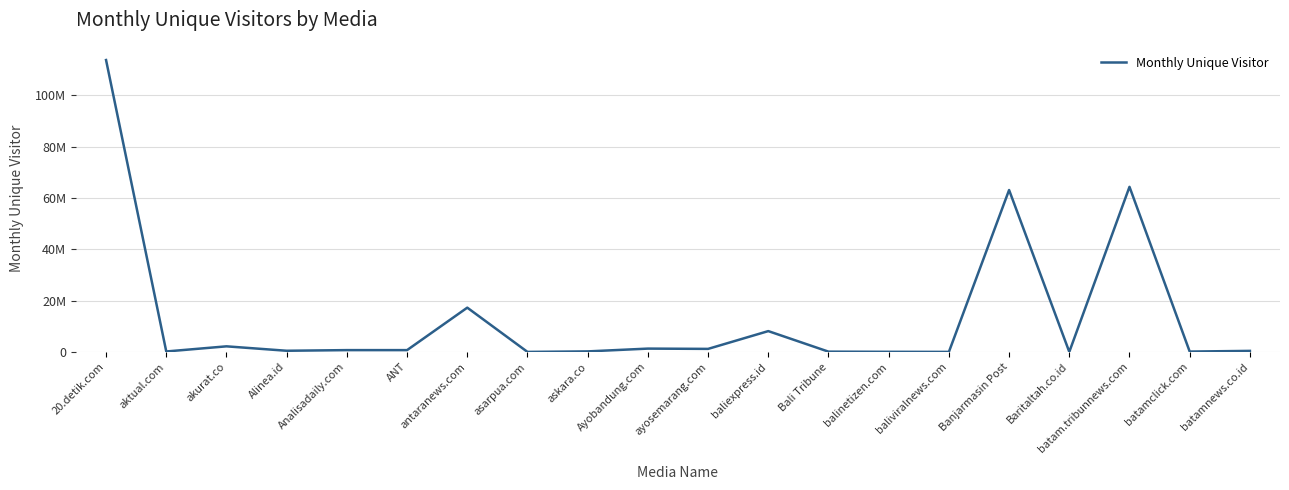

List the labels in order of value, smallest first.

asarpua.com, baliviralnews.com, Baritaltah.co.id, balinetizen.com, Bali Tribune, batamclick.com, aktual.com, askara.co, batamnews.co.id, Alinea.id, ANT, Analisadaily.com, ayosemarang.com, Ayobandung.com, akurat.co, baliexpress.id, antaranews.com, Banjarmasin Post, batam.tribunnews.com, 20.detik.com